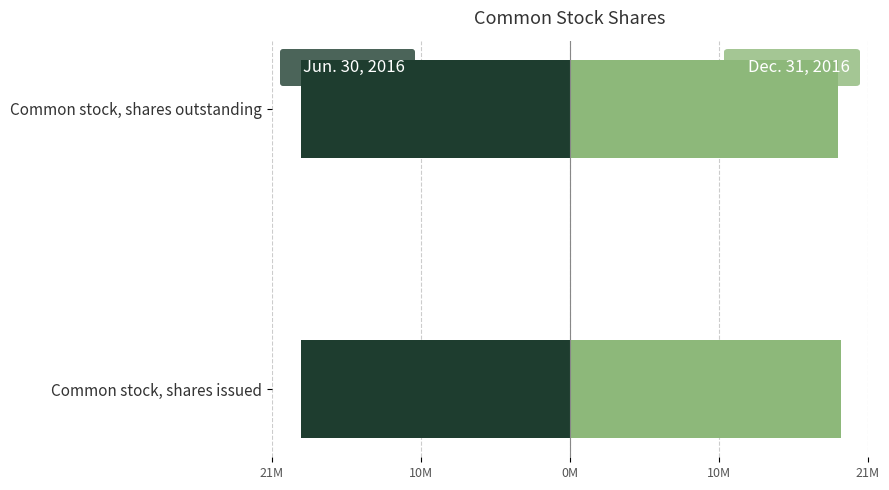

Does the chart contain stacked bars?

No